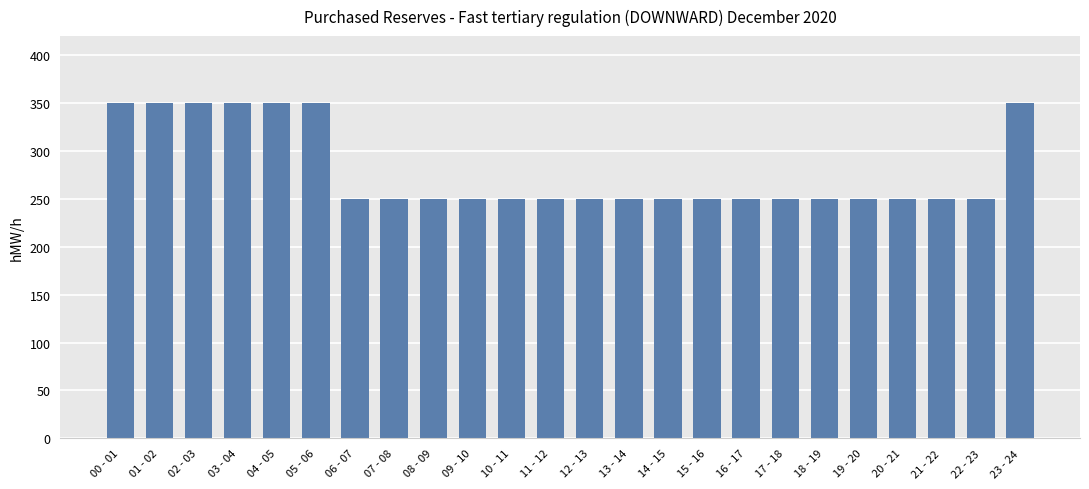

What is the smallest value displayed?

250